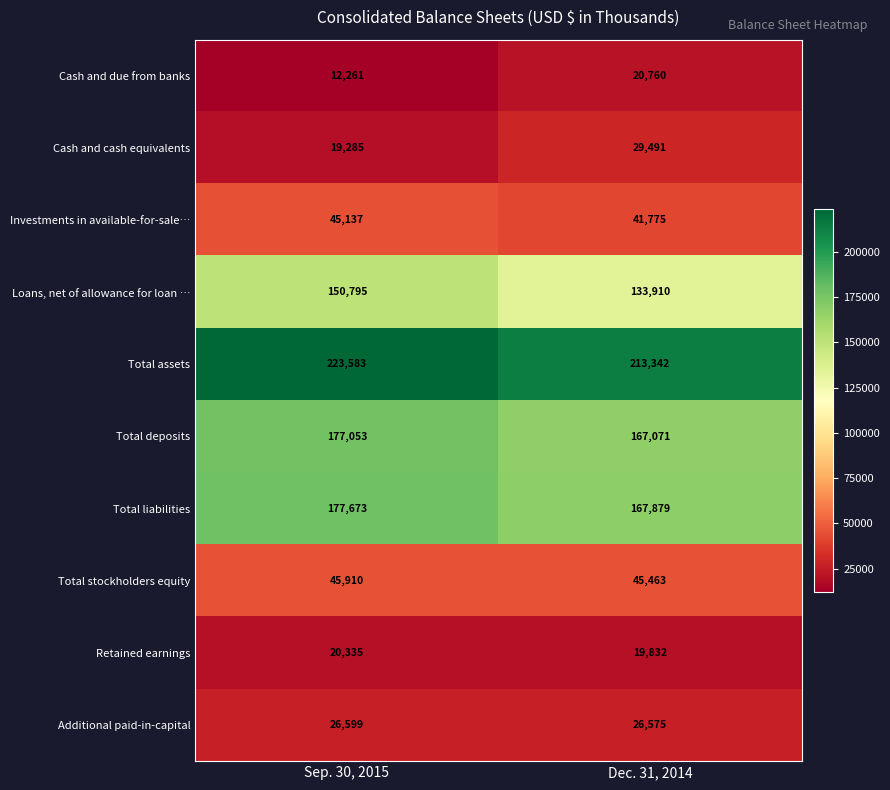

Which category has the highest value across all series?

Sep. 30, 2015